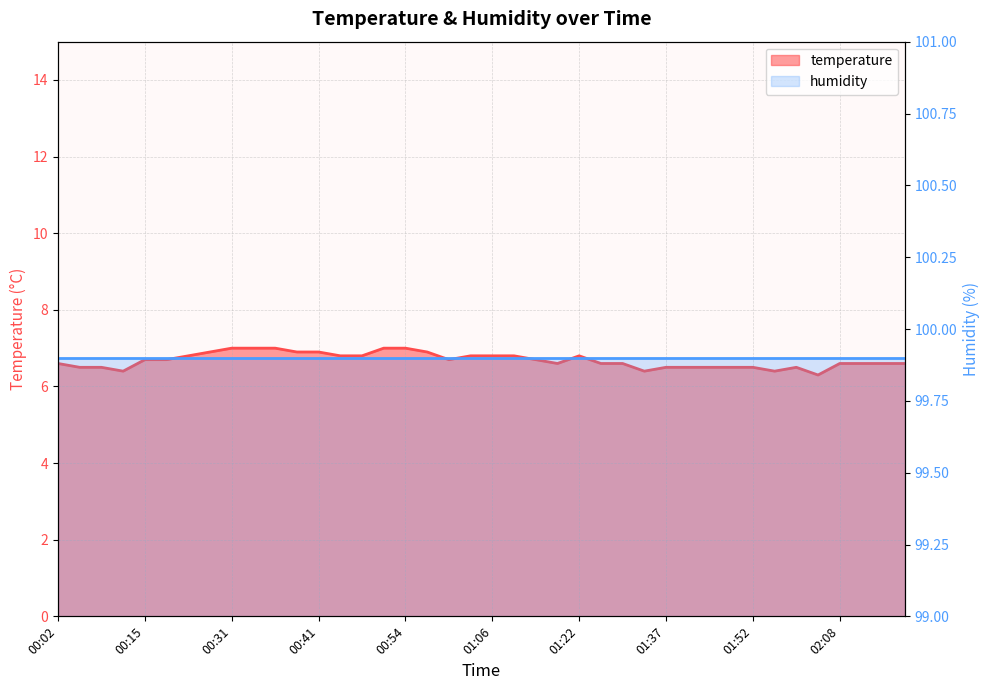

List the labels in order of value, largest first.

00:31, 00:33, 00:36, 00:51, 00:54, 00:28, 00:38, 00:41, 00:59, 00:20, 00:43, 00:46, 01:04, 01:06, 01:11, 01:22, 00:15, 00:18, 01:01, 01:14, 00:02, 01:17, 01:29, 01:32, 02:08, 02:10, 02:13, 02:15, 00:07, 00:10, 01:37, 01:42, 01:47, 01:50, 01:52, 01:58, 00:12, 01:34, 01:55, 02:00